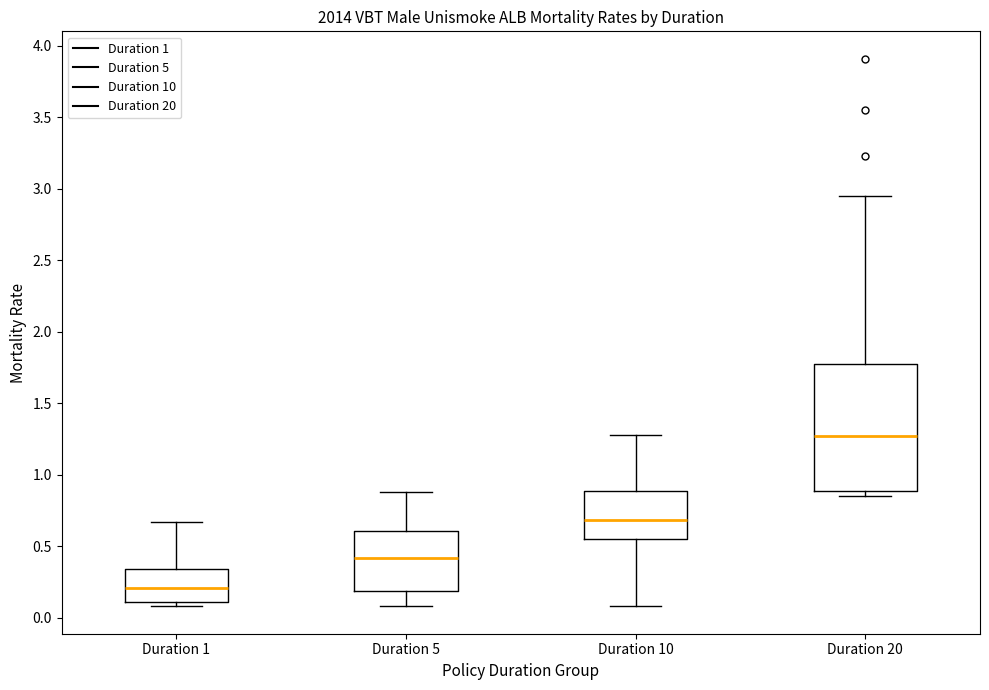

Which box has the highest median line?

Duration 20